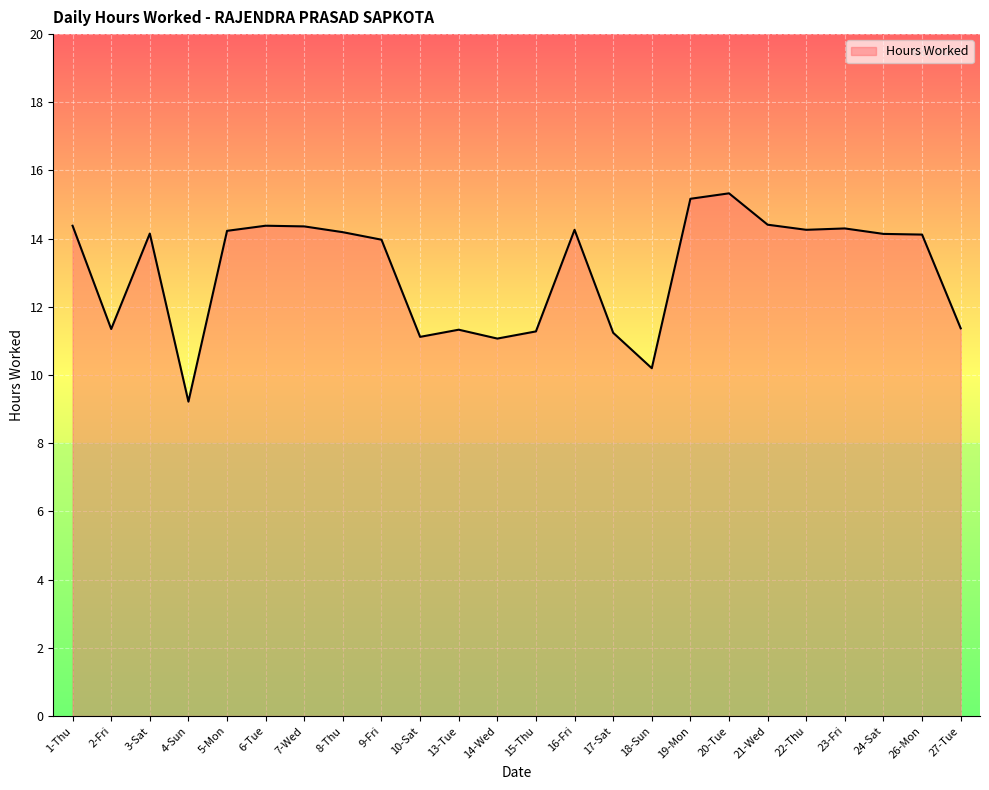

What is the greatest value displayed?

15.3